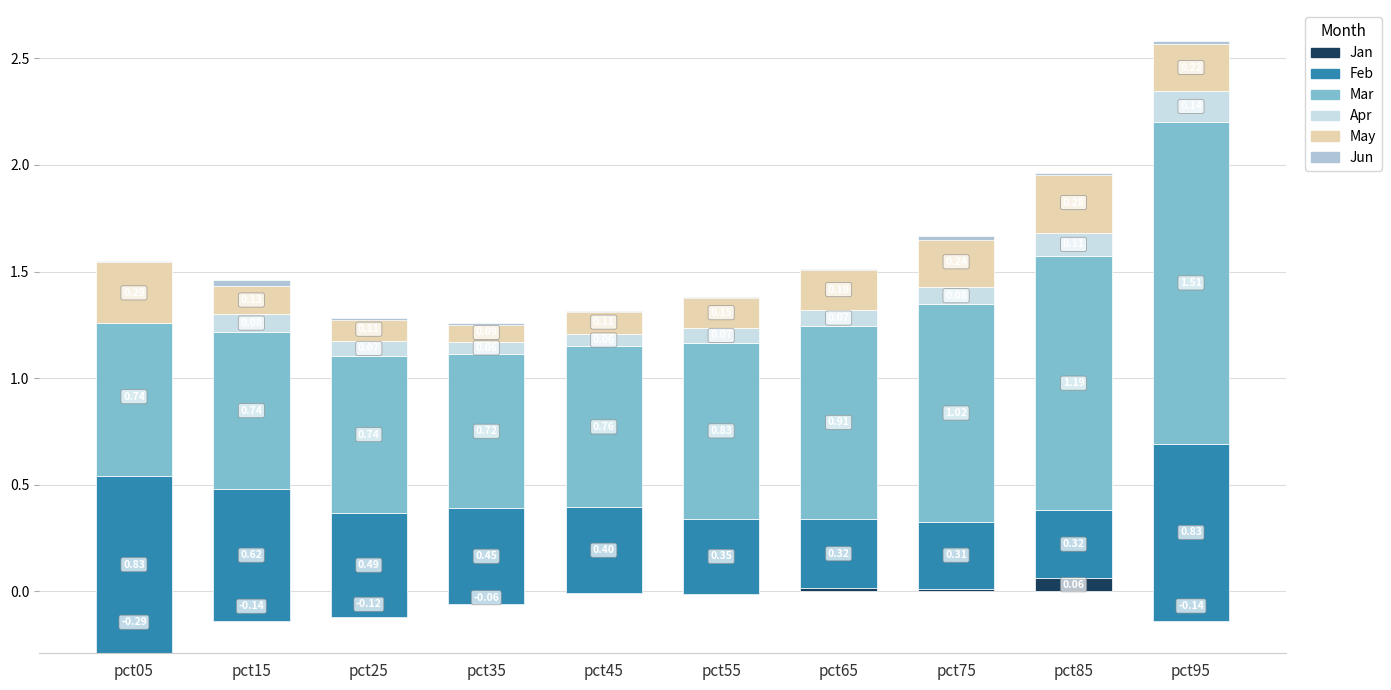

What is the difference between the maximum and minimum values in the Feb series?

0.5